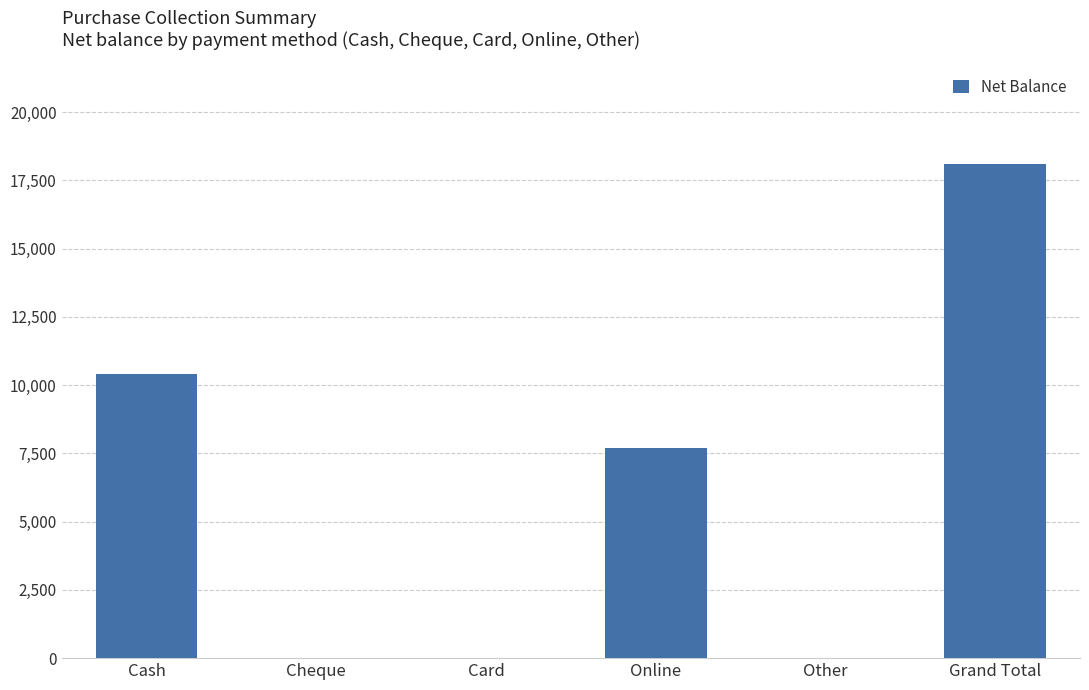

Is it true that the value at Grand Total is 7636?

False